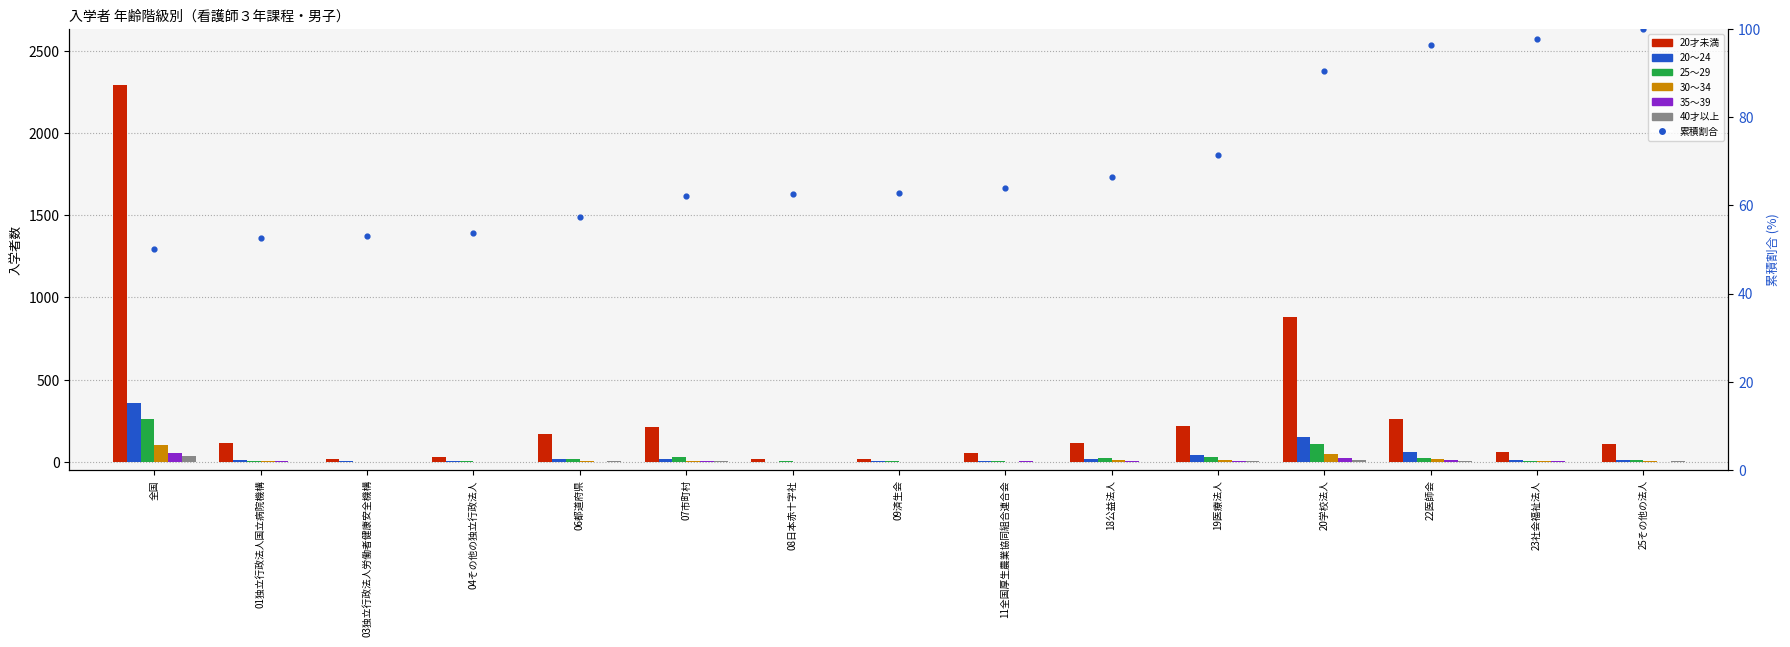

Which series has the widest spread of Y values?

20才未満